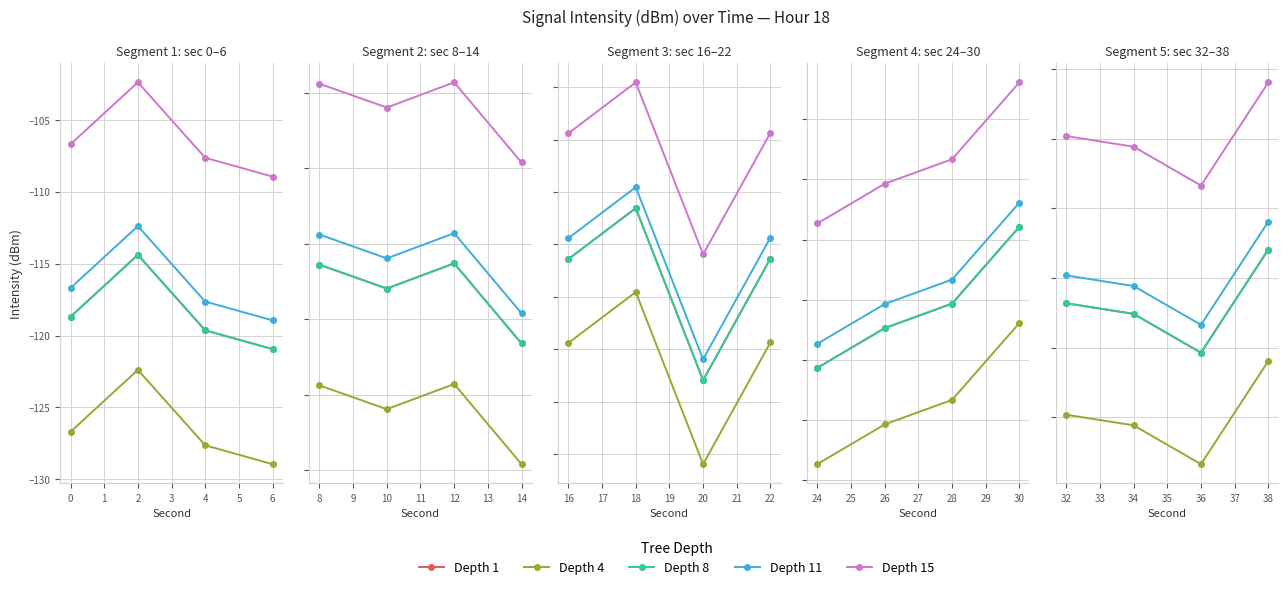

In Depth 8, how many points are lower than both neighbors (excluding endpoints)?

1